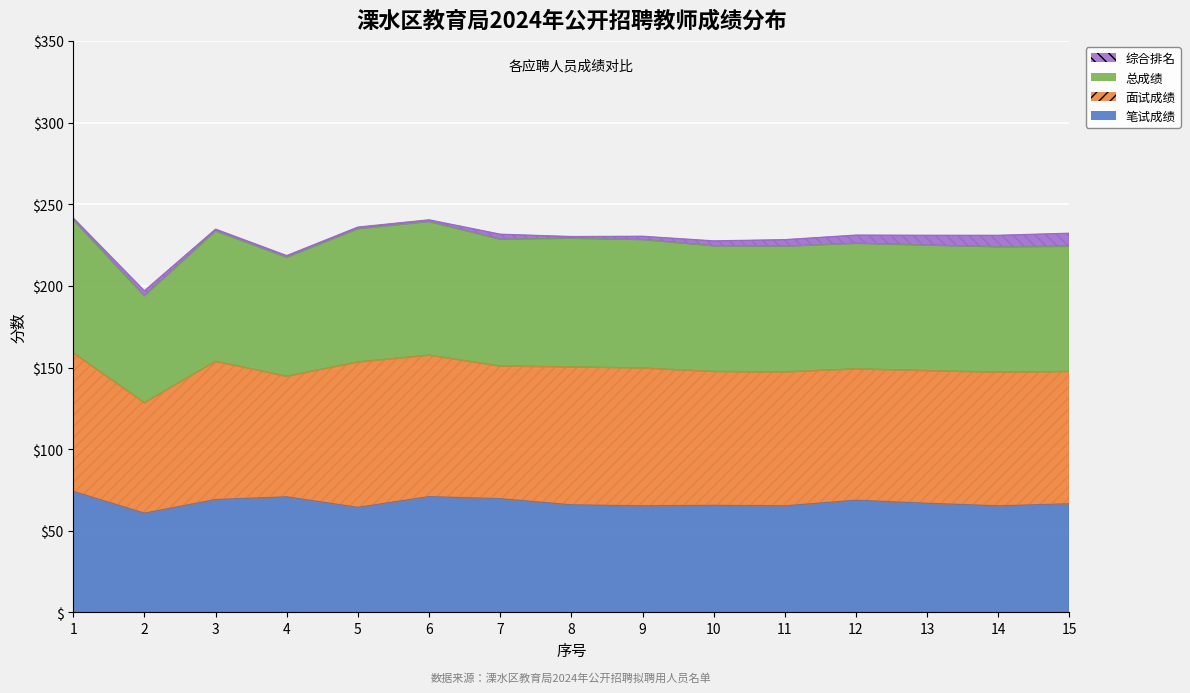

At which label does 笔试成绩 first exceed 66?

1